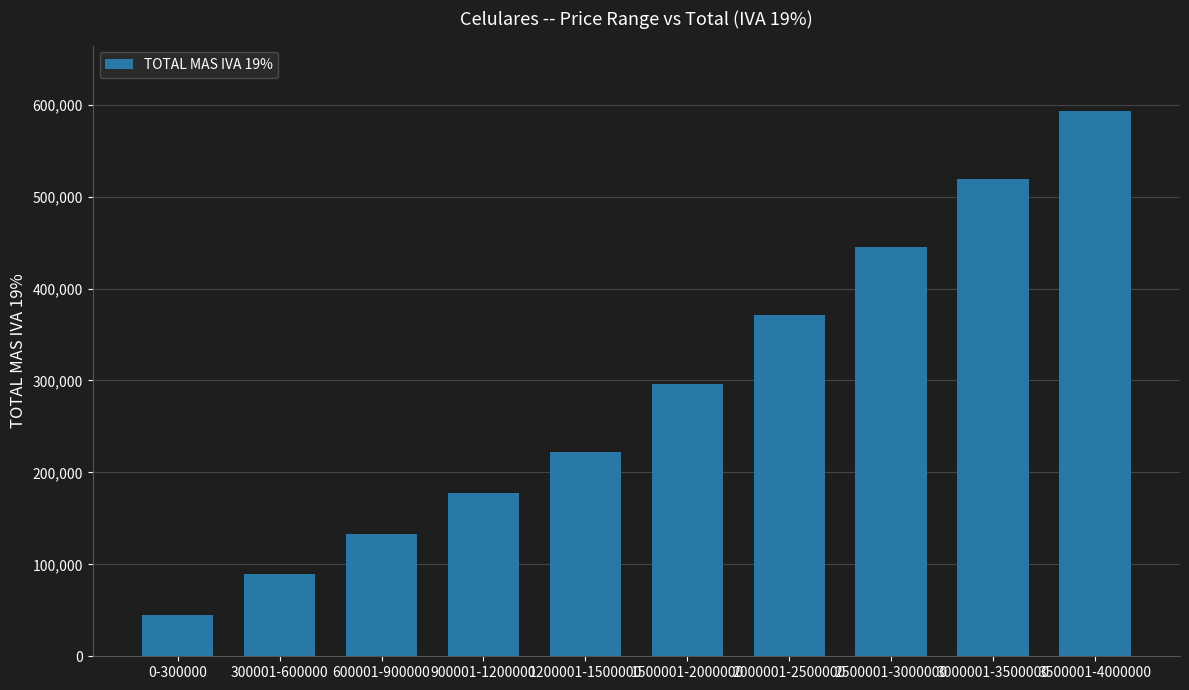

Does the chart contain any negative values?

No